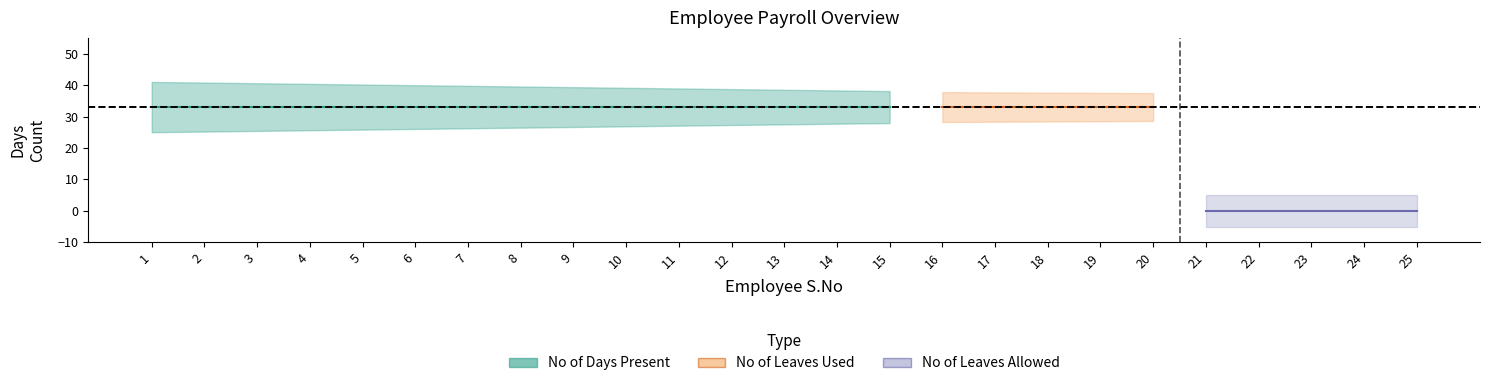

Which series has the largest total across all categories?

No of Days Present